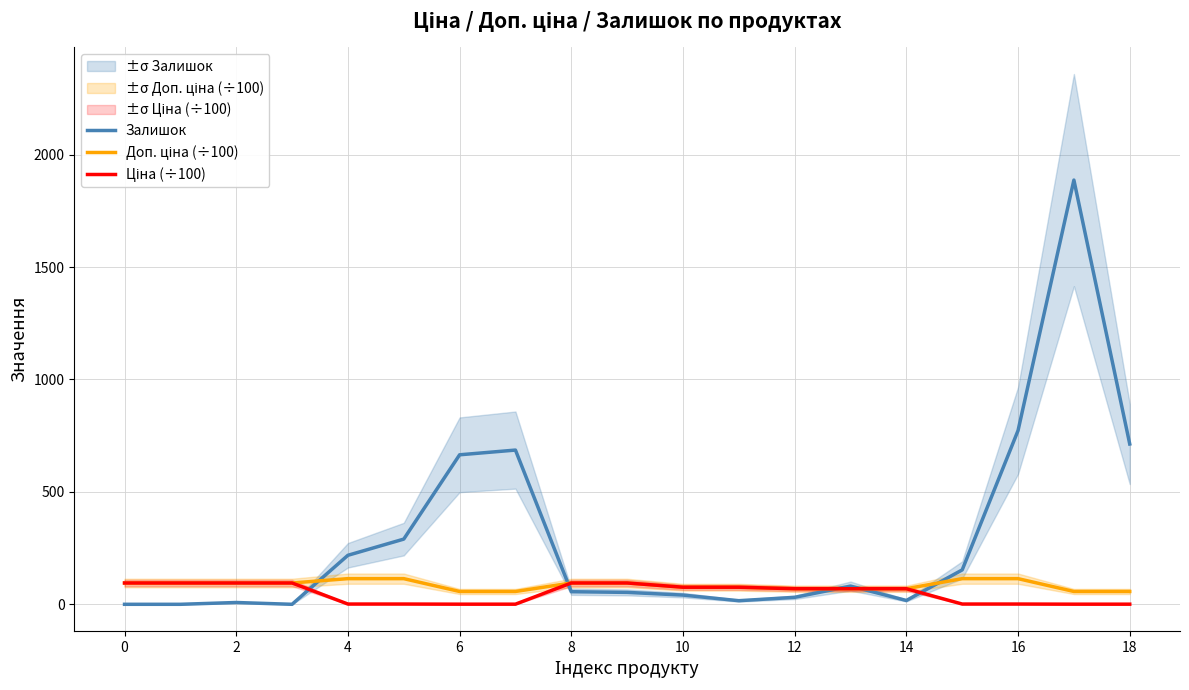

List the series in order of their peak value, highest first.

Залишок, Доп. ціна (÷100), Ціна (÷100)